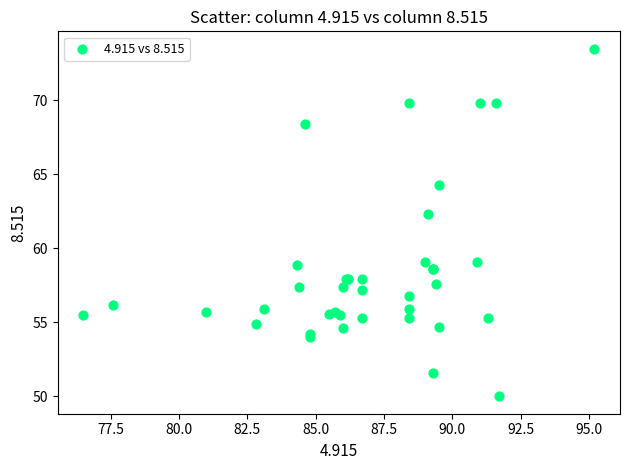

What Y value in the scatter plot is closest to 61?

62.3